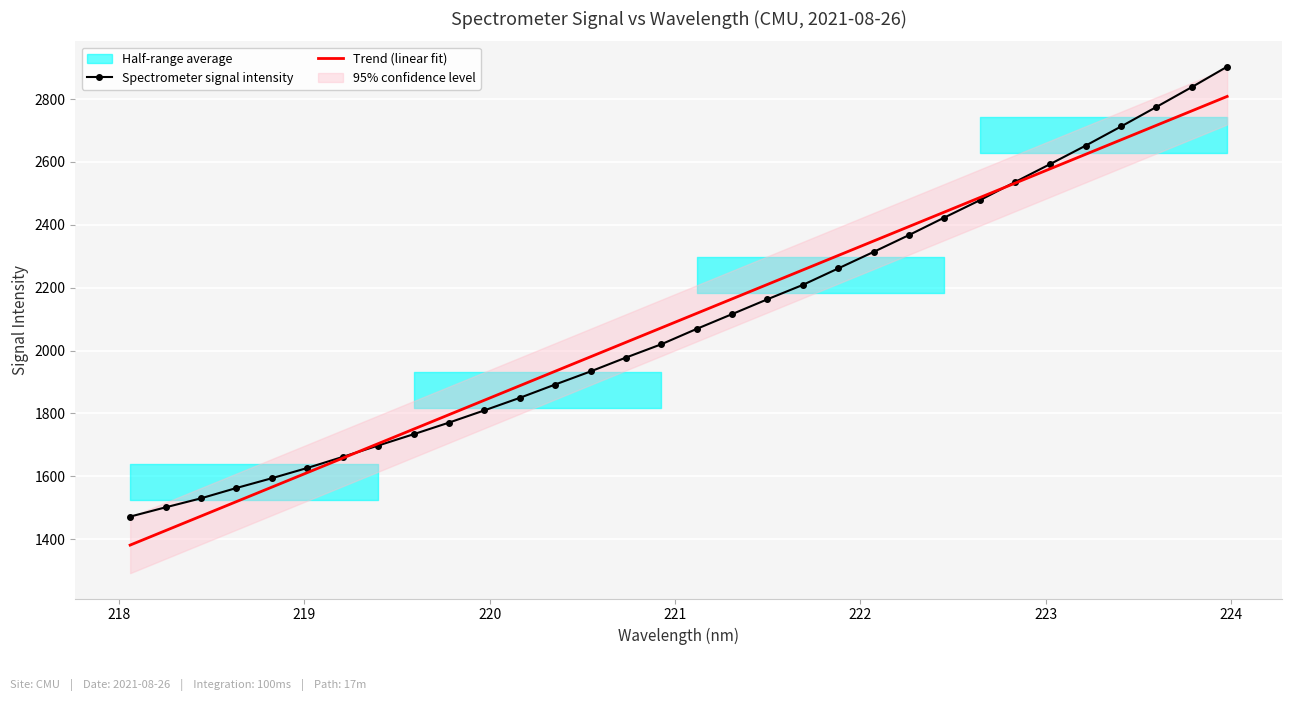

What is the minimum value for Spectrometer signal intensity?

1471.8